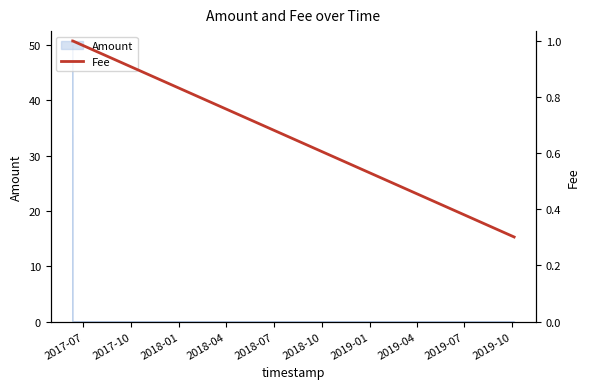

What is the sum of all values?

4.3